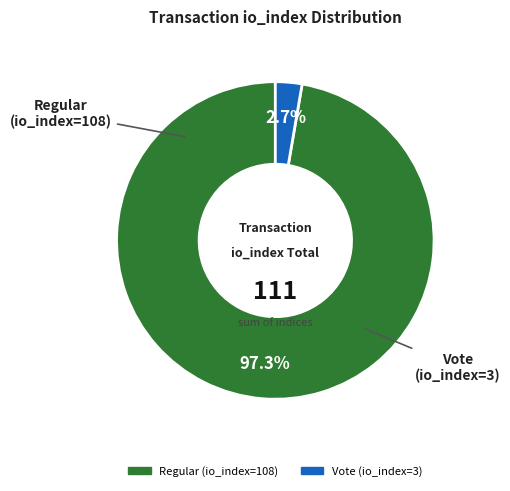

What is the largest slice in the pie chart?

Regular (io_index=108)